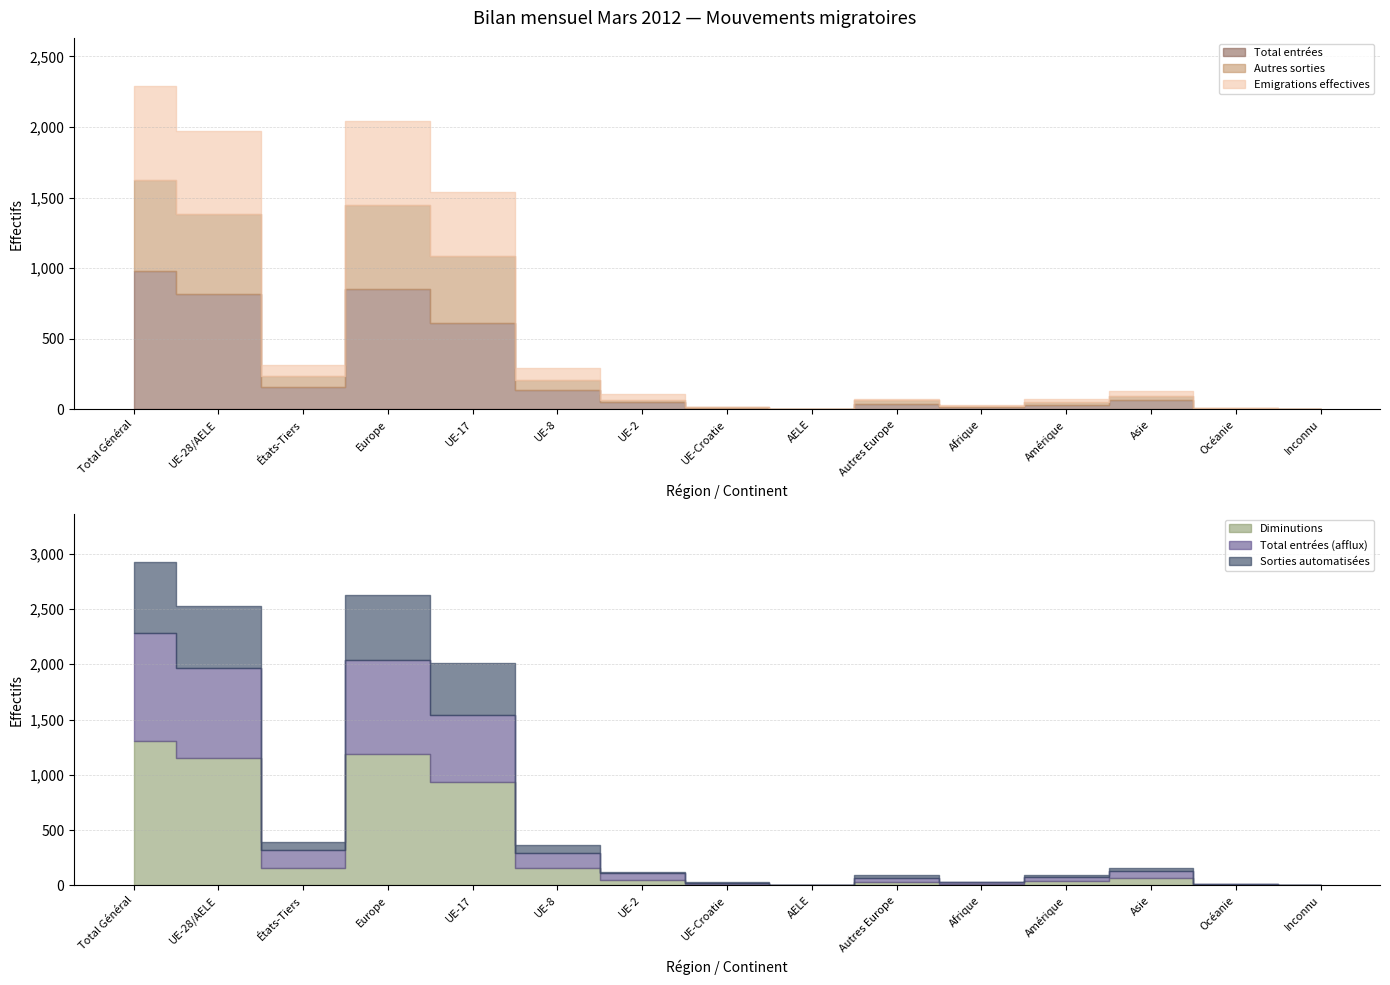

Which label corresponds to the smallest value in the chart?

Inconnu